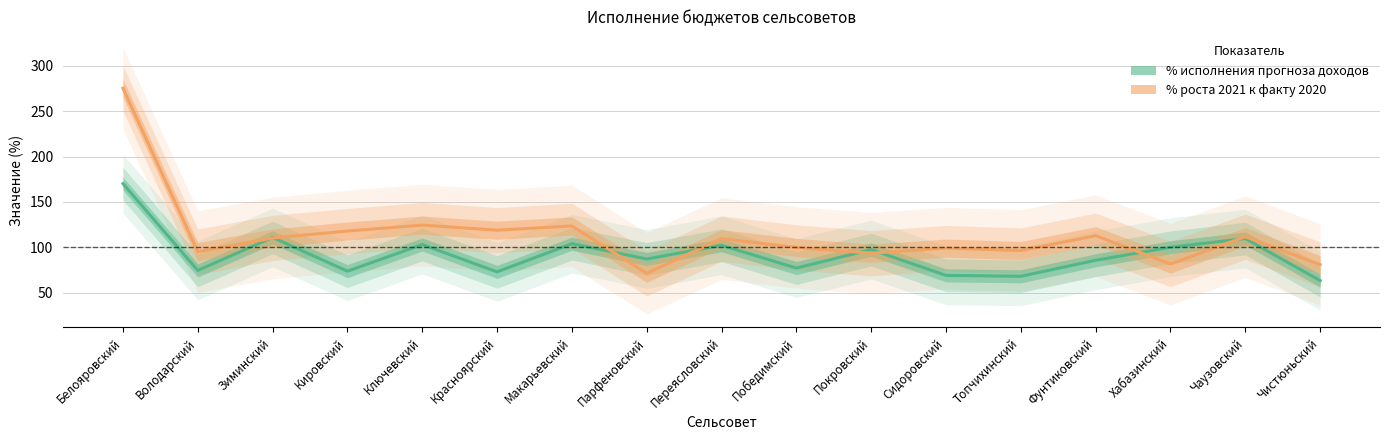

The % роста 2021 к факту 2020 series shows 81.4 at Хабазинский. True or false?

True